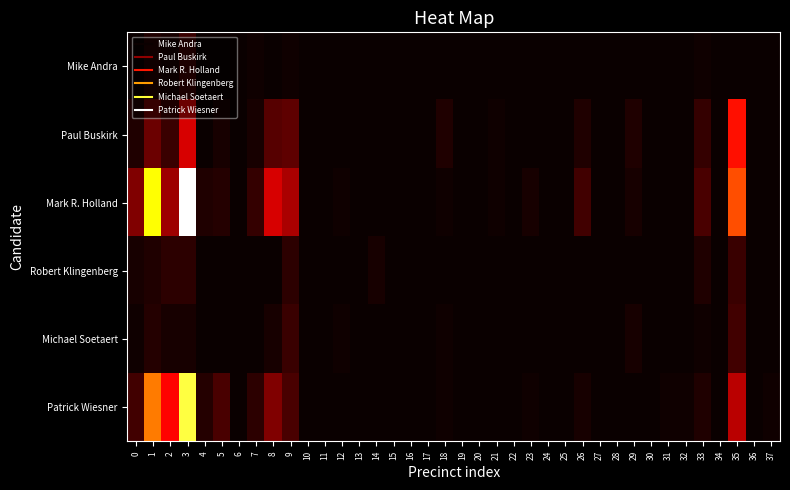

Which has a higher value, 9 or 21?

9